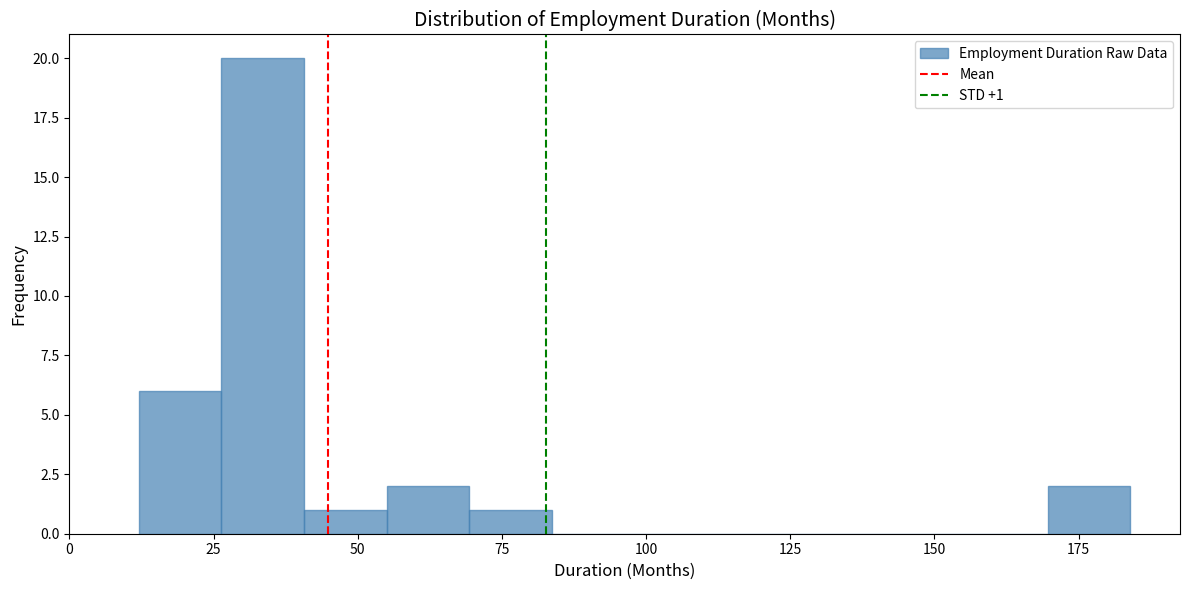

Around what value on the x-axis is the tallest bar? Give the approximate position of its centre, as read against the axis.

35